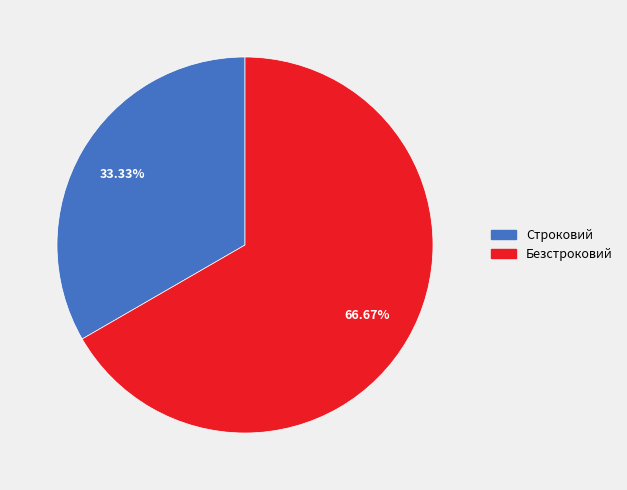

Approximately how many times larger is the value at Строковий compared to Безстроковий?

0.5